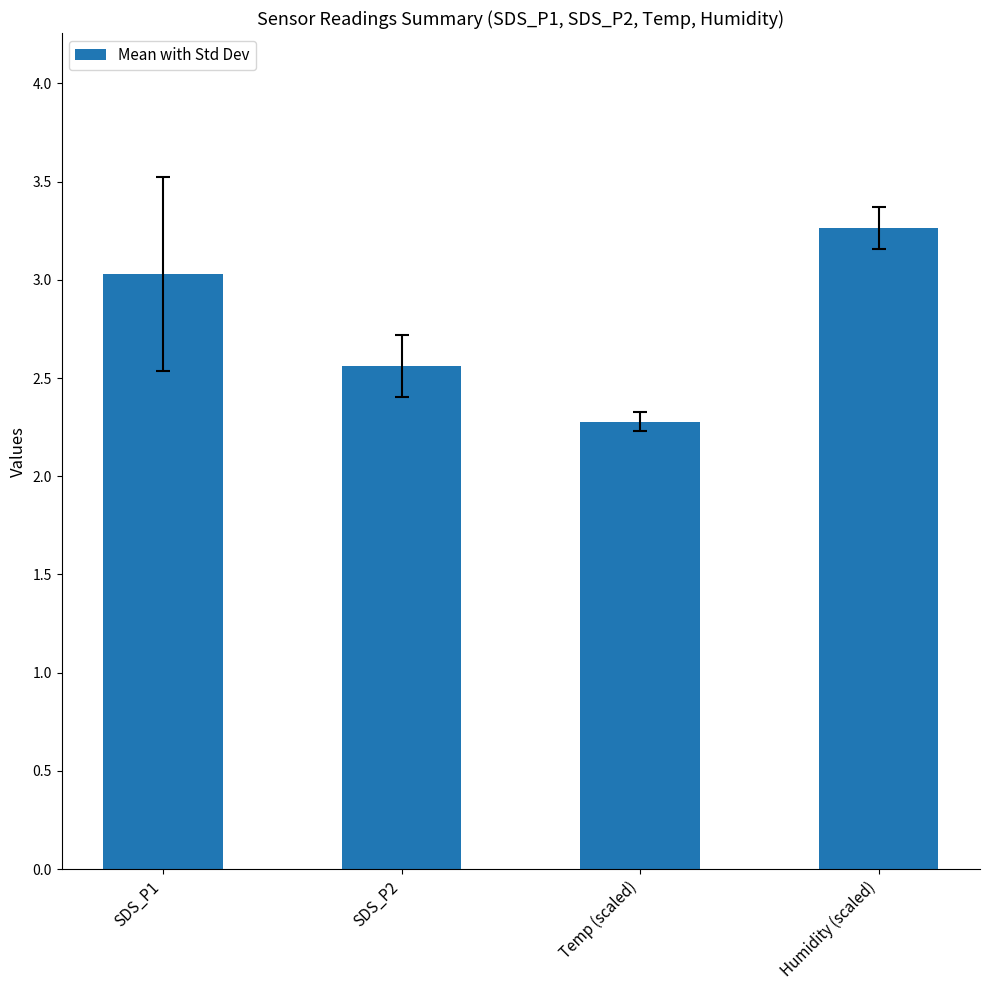

How many series are shown in this chart?

1